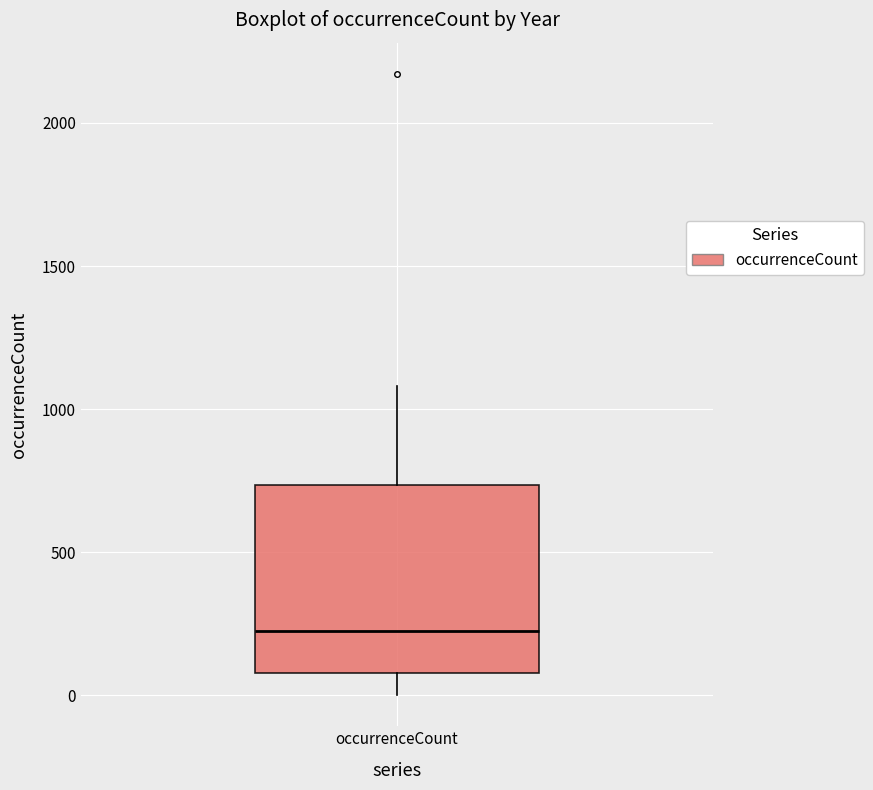

Where does the median line of the box for occurrenceCount sit on the y-axis? The values are not printed on the chart, so give them approximately, as read against the axis.

200